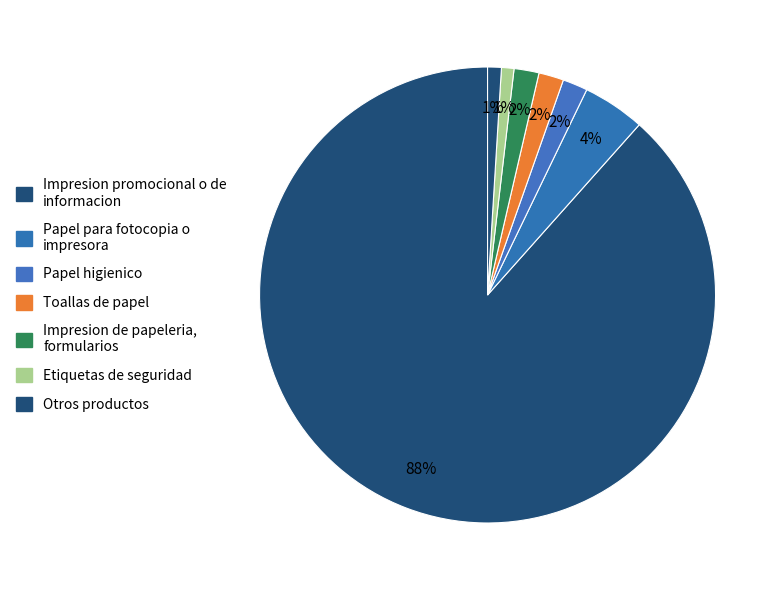

Between Impresion promocional o de informacion and Toallas de papel, which is larger?

Impresion promocional o de informacion